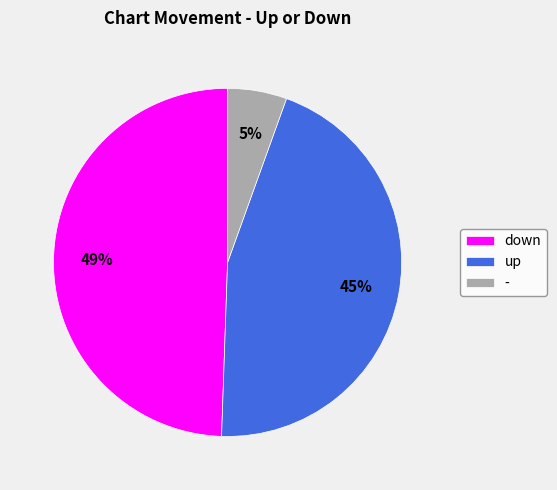

To the nearest percent, what is the combined percentage of down and up?

95%